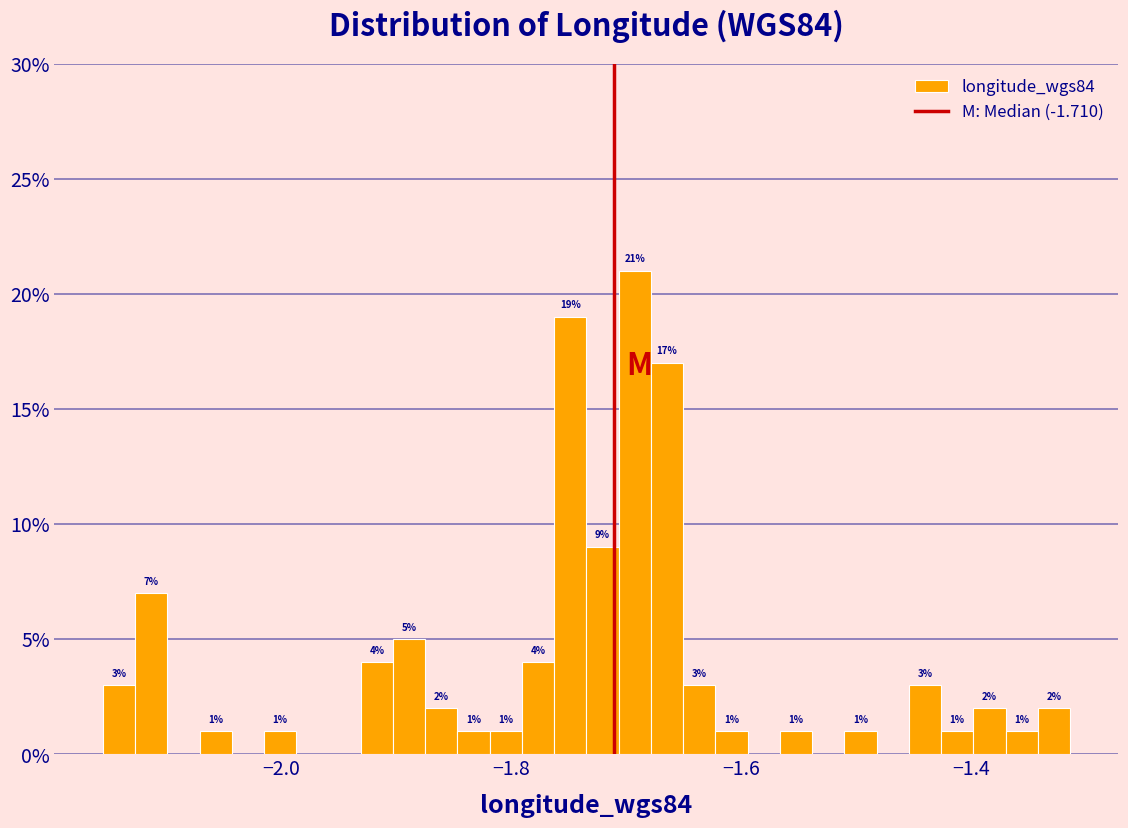

Read against the x-axis, roughly where is the centre of the tallest bar?

-1.70